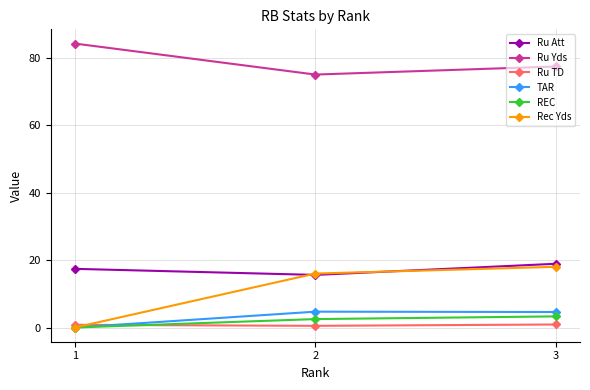

The REC series shows 3.3 at 3. True or false?

True